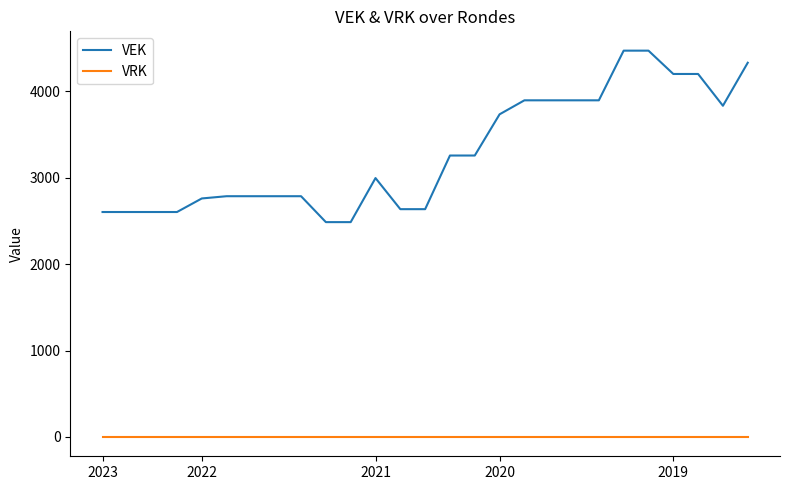

What is the difference between the maximum and minimum values in the VEK series?

1985